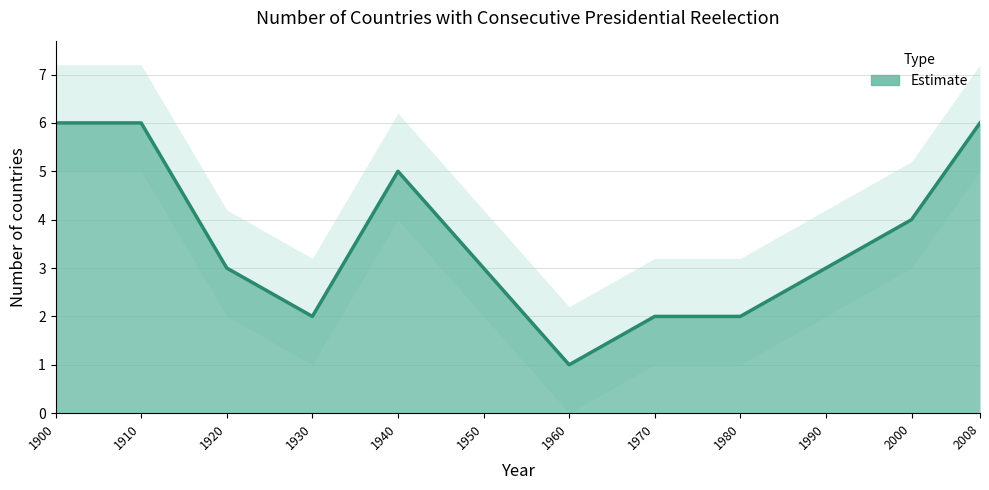

Reading left to right, extract all data points from this chart.

6	6	3	2	5	3	1	2	2	3	4	6